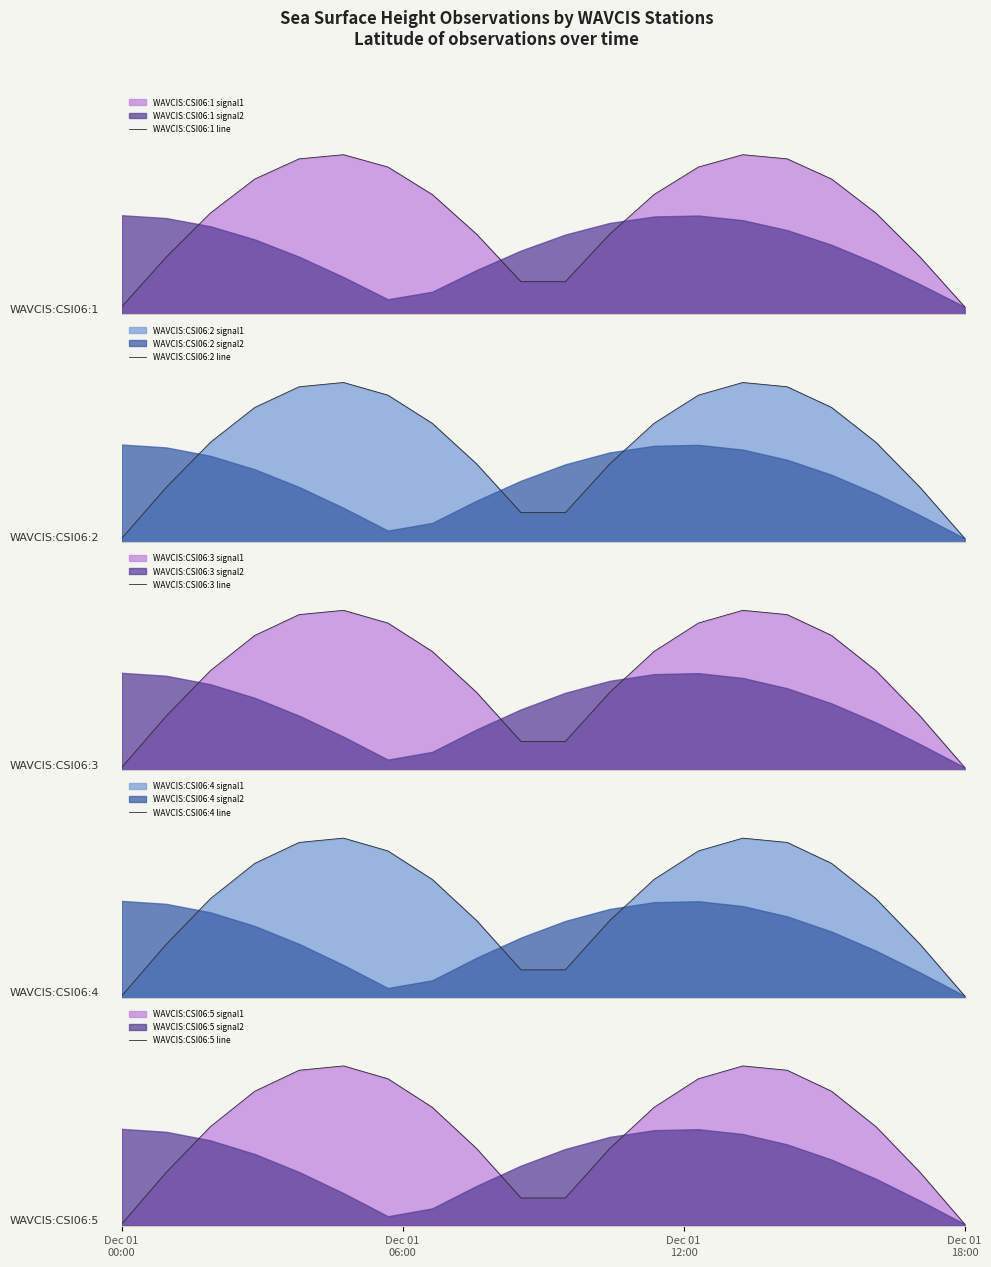

How many data points does each series have?

20